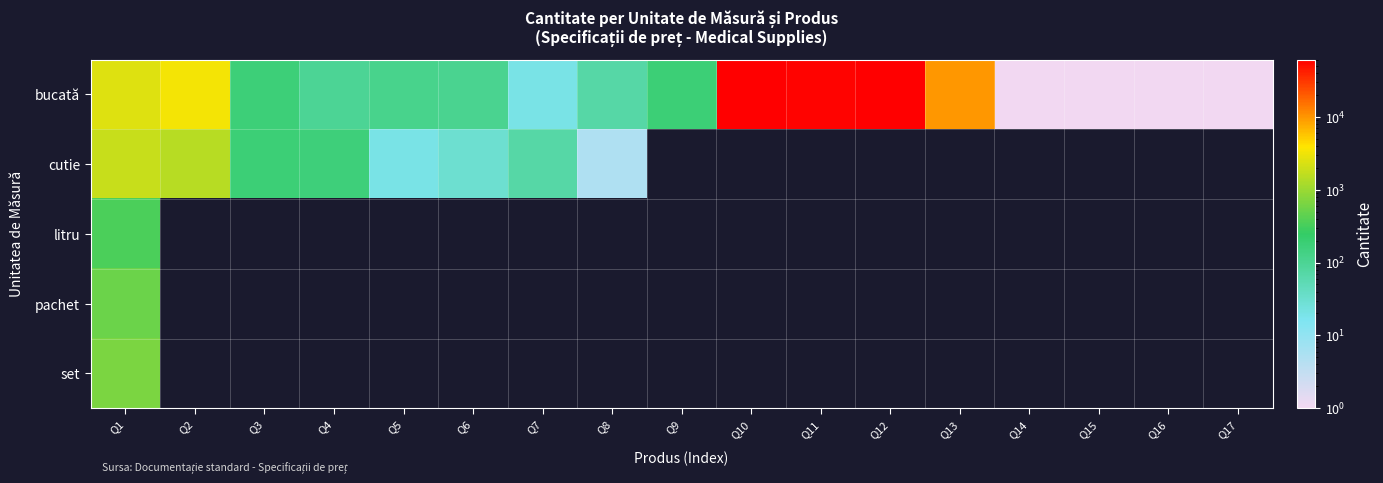

The value of litru at Q1 is 477.1. True or false?

False